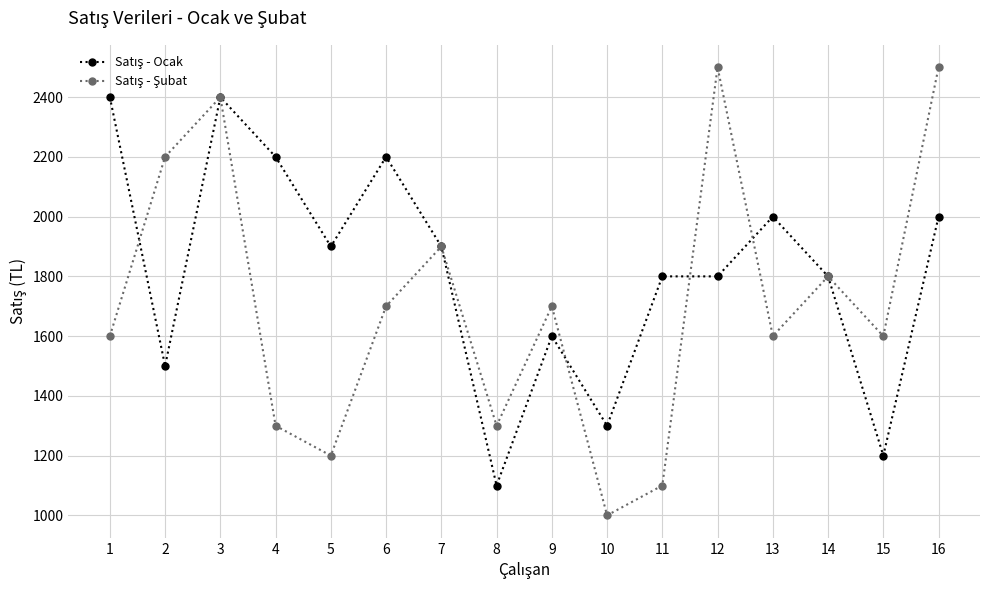

What is the difference between the highest and lowest values at 10?

300